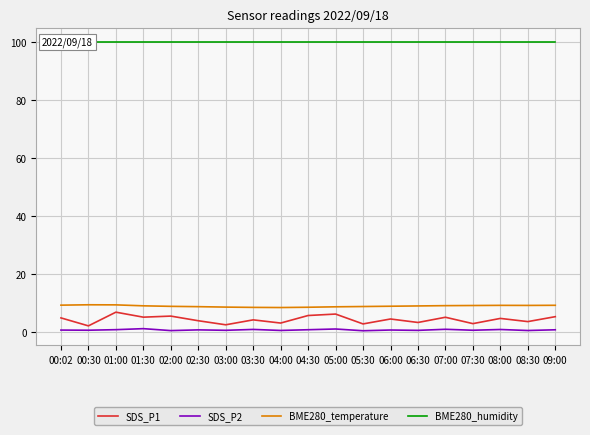

What is the label of the 1st point from the right?

09:00